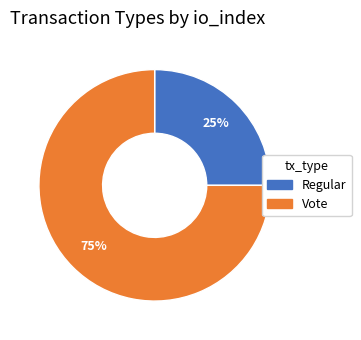

To the nearest percent, what is the combined percentage of Vote and Regular?

100%